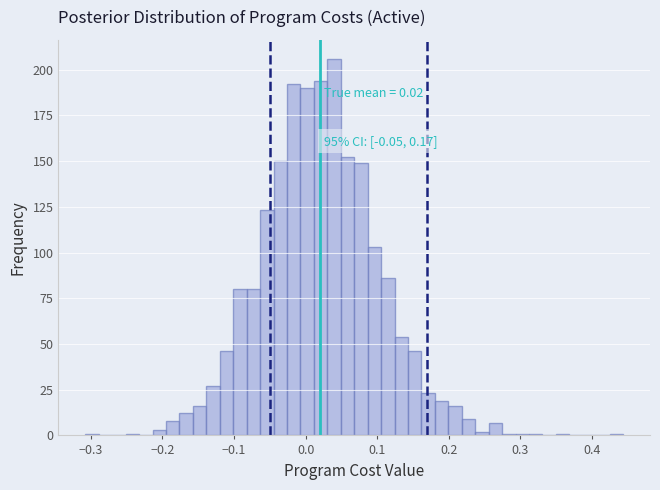

Around what value on the x-axis is the tallest bar? Give the approximate position of its centre, as read against the axis.

0.04